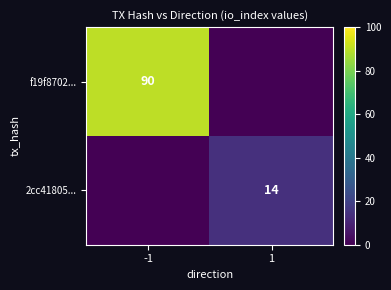

What is the difference between the f19f8702... values at -1 and 1?

90